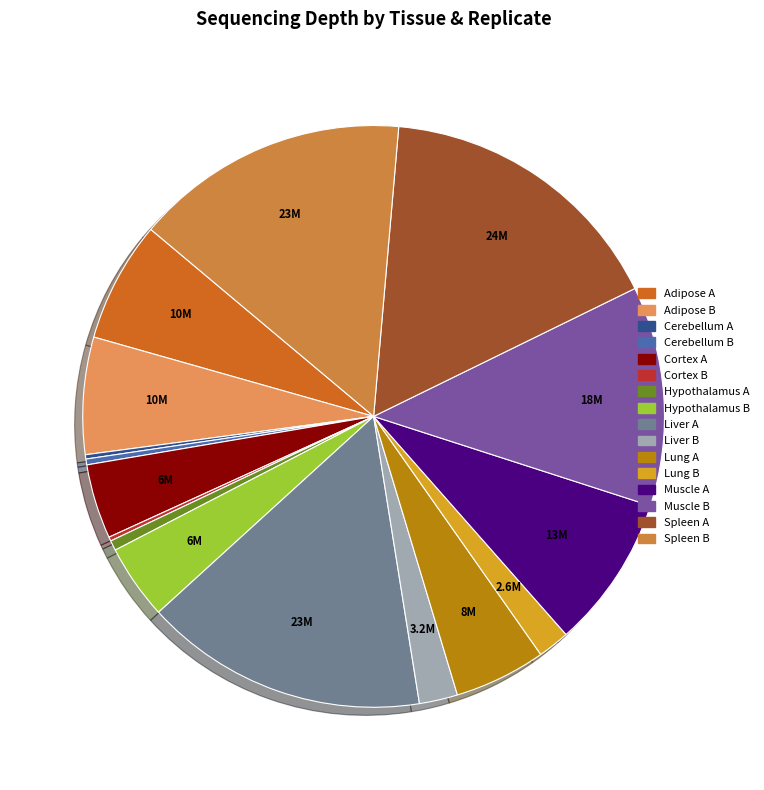

Is the sum of Liver B and Adipose B greater than half?

No